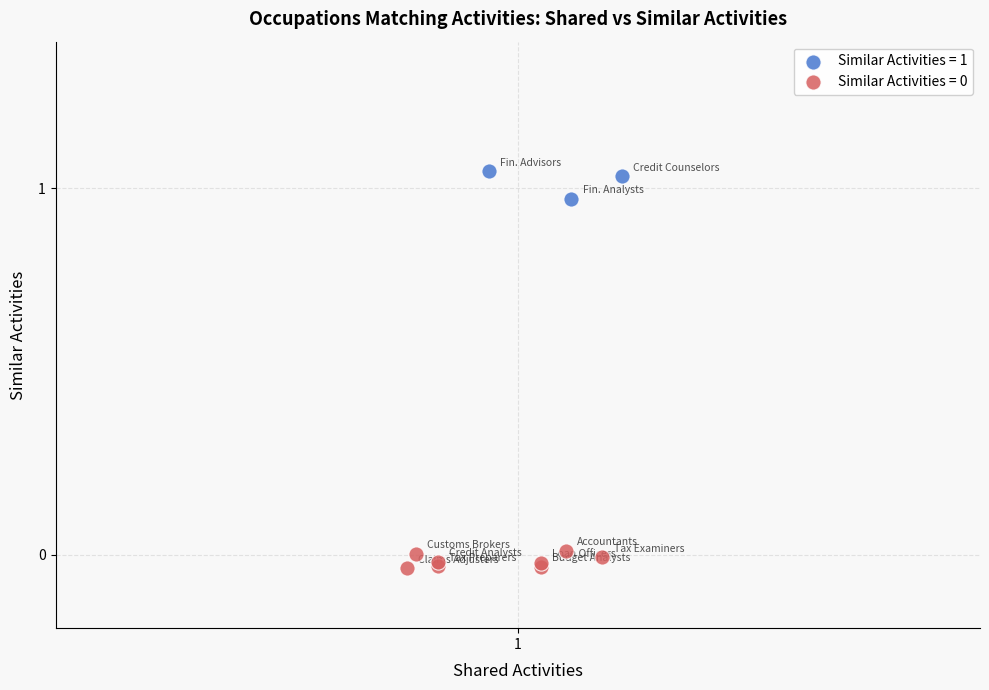

Which series contains the highest Y value?

Similar Activities = 1